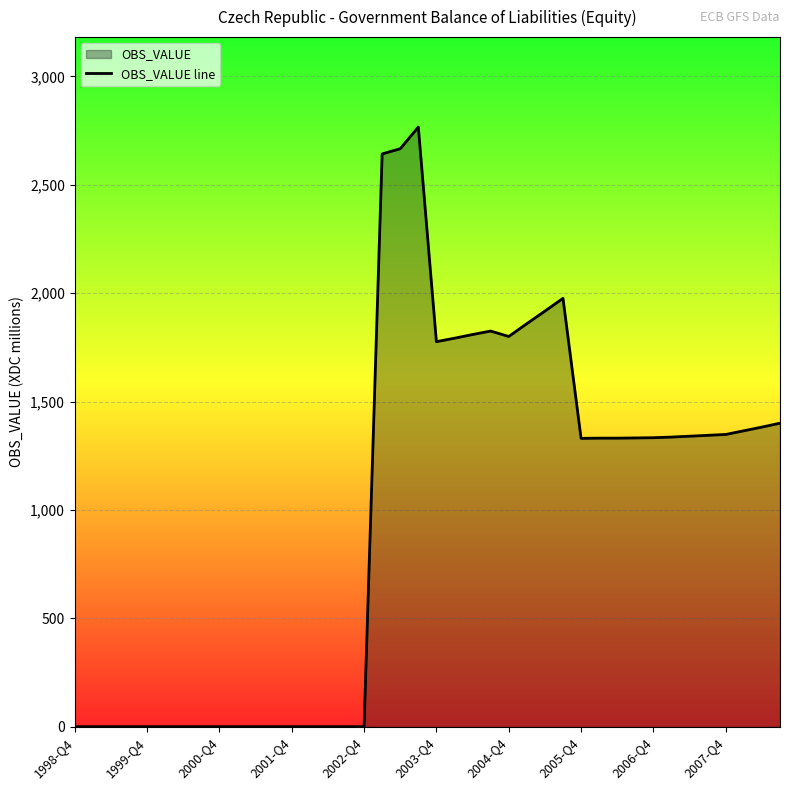

What is the average value?

975